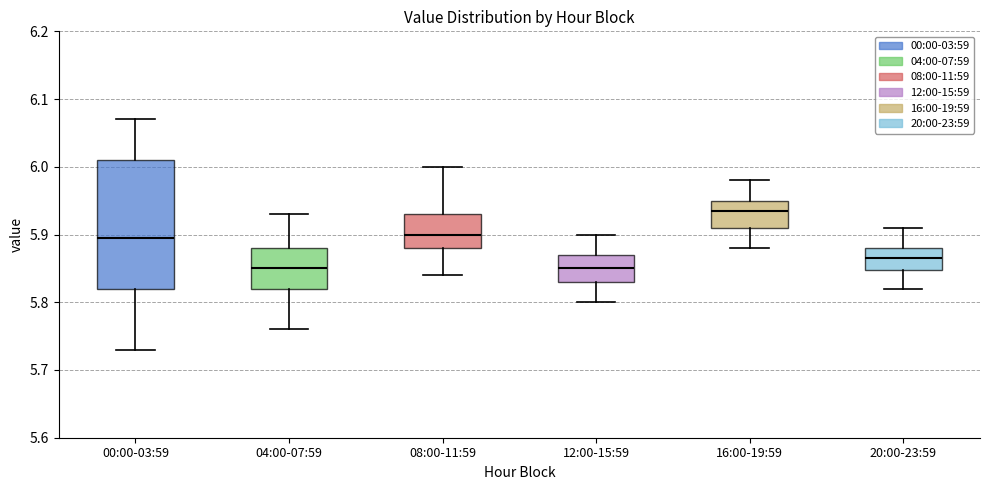

Reading left to right, read every box against the y-axis: the position of its median line, the range the box covers, and the ends of its whiskers. The values are not printed on the chart, so give them approximately, as read against the axis.

00:00-03:59: median 5.90, box 5.82 to 6.01, whiskers 5.73 to 6.07
04:00-07:59: median 5.85, box 5.82 to 5.88, whiskers 5.76 to 5.93
08:00-11:59: median 5.90, box 5.88 to 5.93, whiskers 5.84 to 6.00
12:00-15:59: median 5.85, box 5.83 to 5.87, whiskers 5.80 to 5.90
16:00-19:59: median 5.94, box 5.91 to 5.95, whiskers 5.88 to 5.98
20:00-23:59: median 5.87, box 5.85 to 5.88, whiskers 5.82 to 5.91